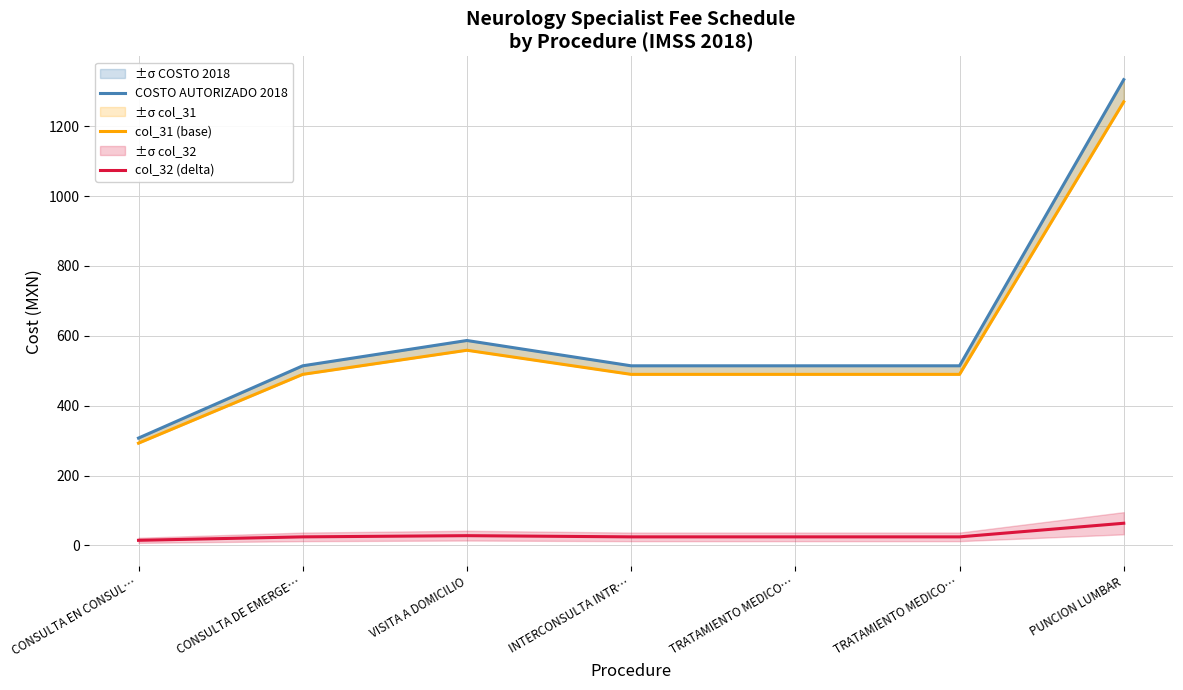

True or false: col_31 (base) has a value of 108.3 at CONSULTA DE EMERGE….

False